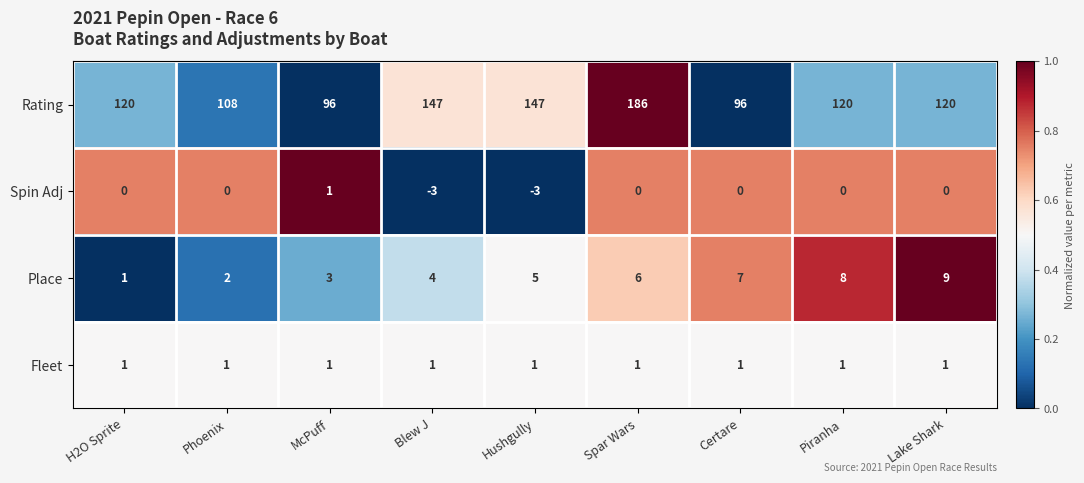

Is the value of Fleet at Blew J greater than the value of Place at Certare?

No